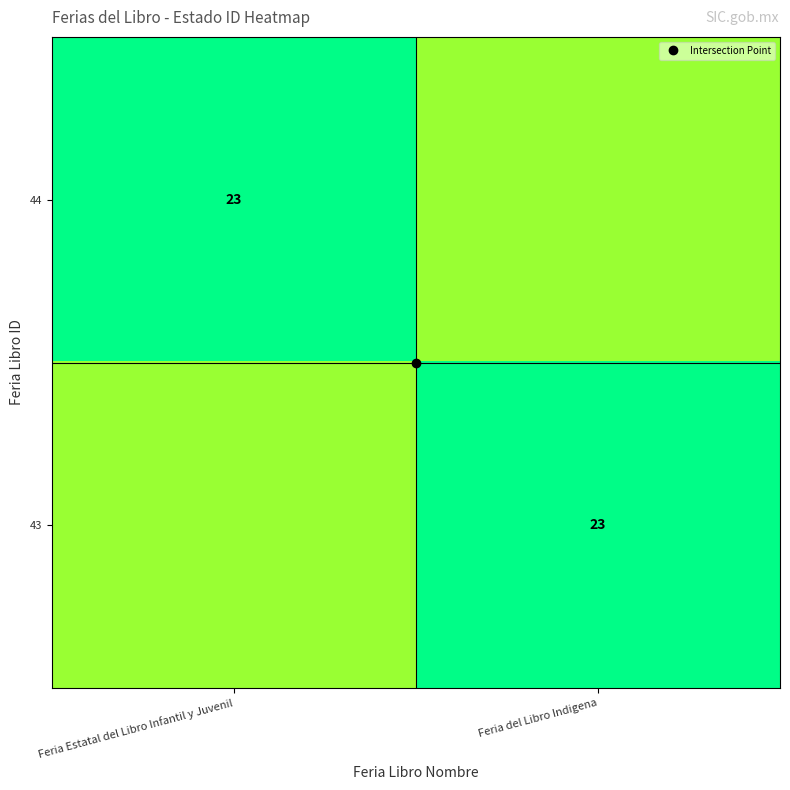

Which has a higher value, Feria del Libro Indigena or Feria Estatal del Libro Infantil y Juvenil?

Feria Estatal del Libro Infantil y Juvenil